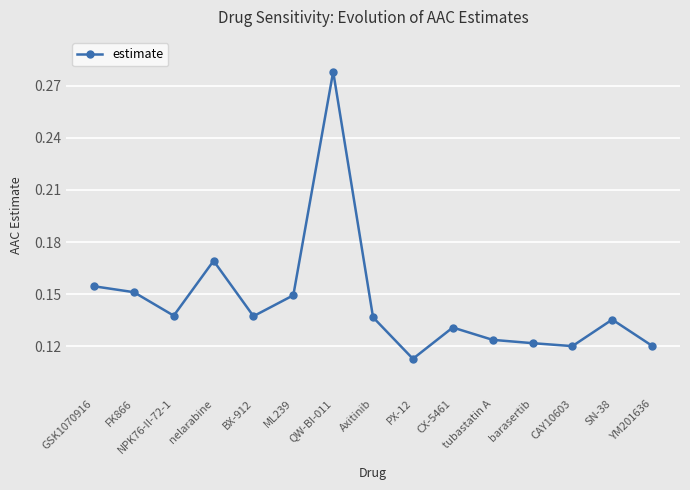

How many values are between 0 and 1?

15